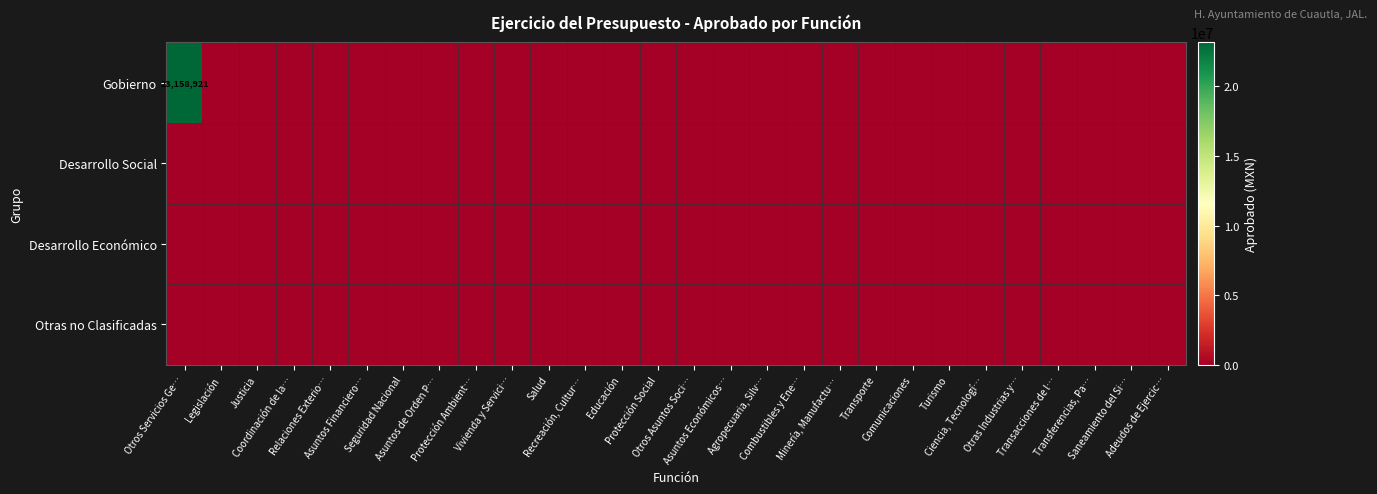

Which series has the widest spread of values?

Gobierno